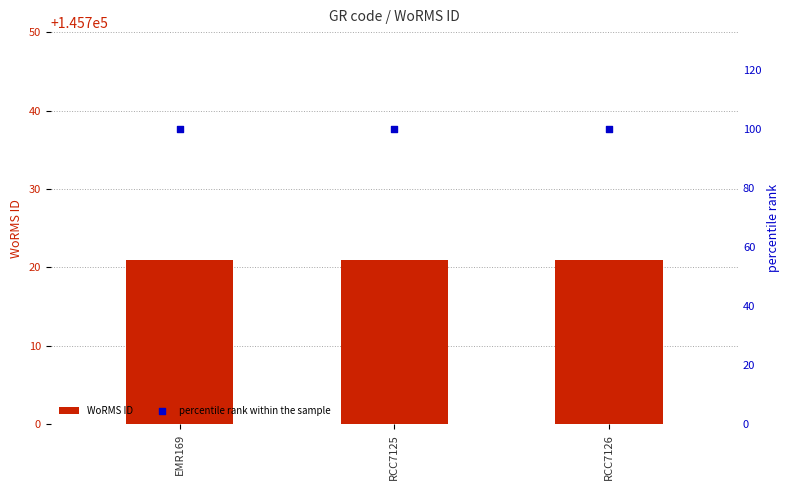

Which series reaches the maximum Y coordinate?

WoRMS ID